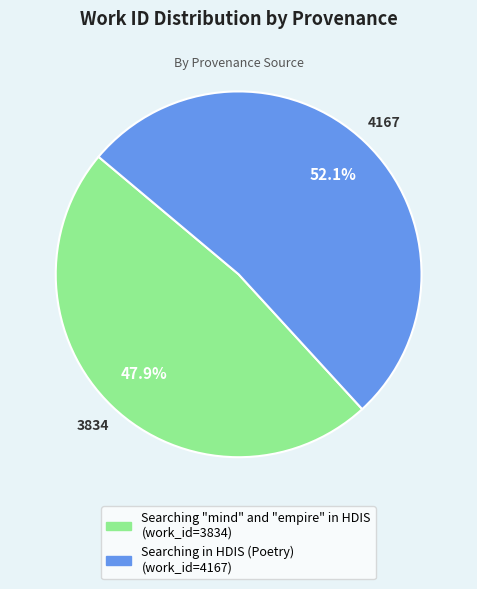

What is the total percentage of Searching "mind" and "empire" in HDIS and Searching in HDIS (Poetry)?

100.0%